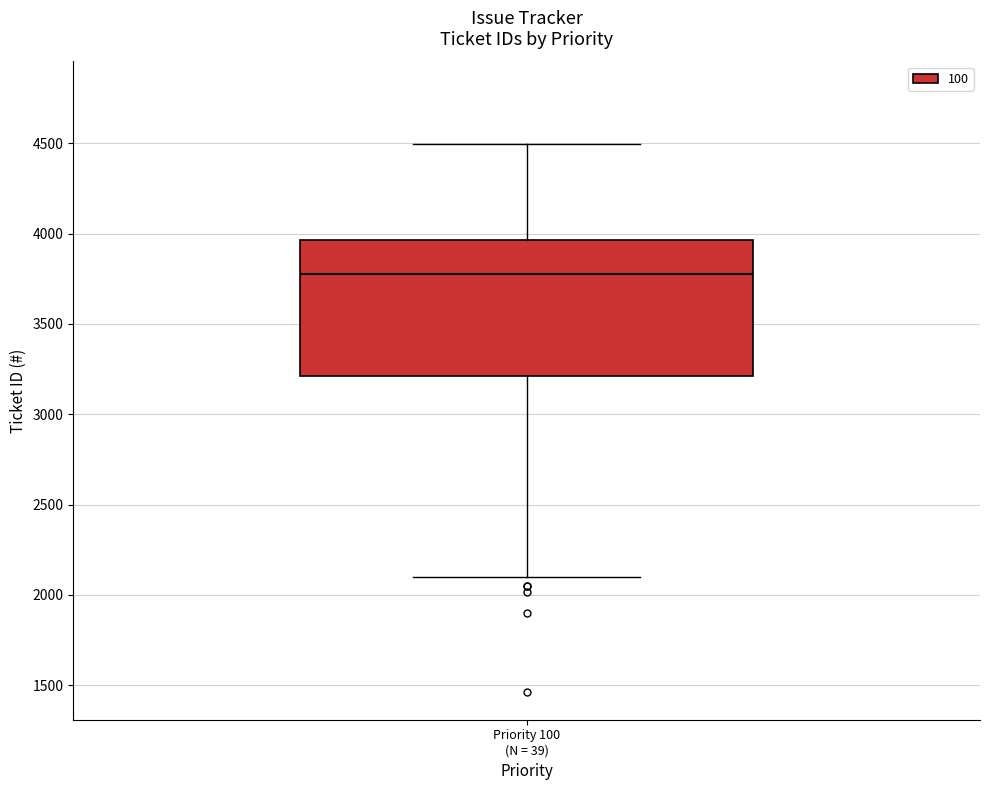

Read this box plot against the y-axis: the position of the median line, the range covered by the box, and the ends of both whiskers. The values are not printed on the chart, so give them approximately, as read against the axis.

median 3800, box 3200 to 3950, whiskers 2100 to 4500